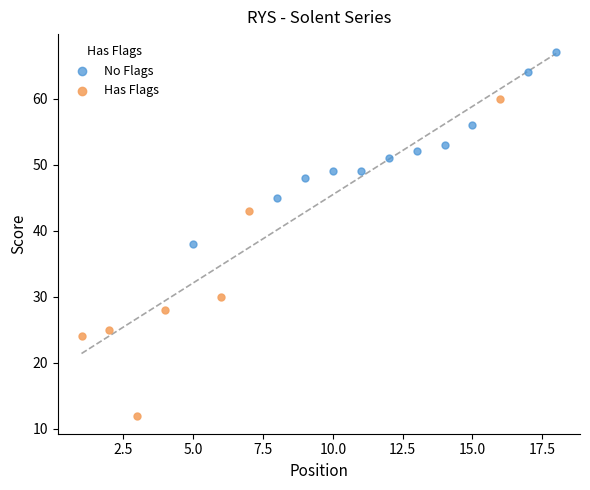

Which series has the largest Y range (max minus min)?

Has Flags